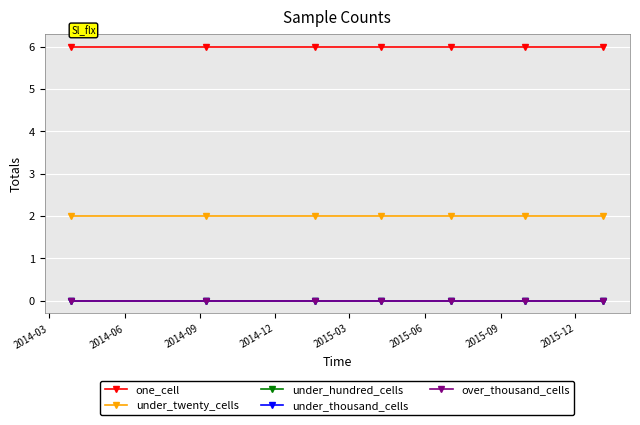

At how many categories does at least one series exceed 1?

7